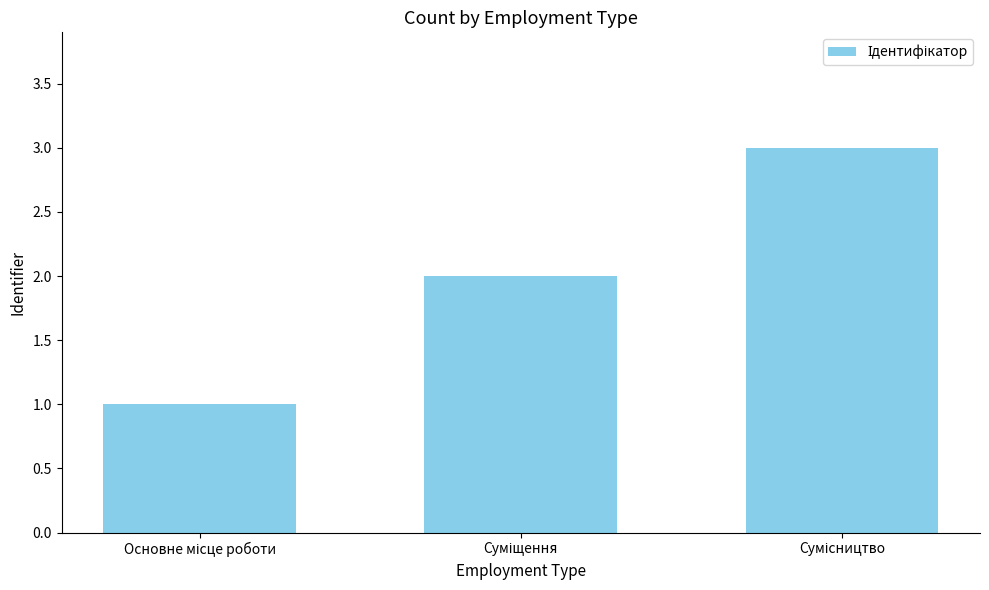

What is the maximum value shown in the chart?

3